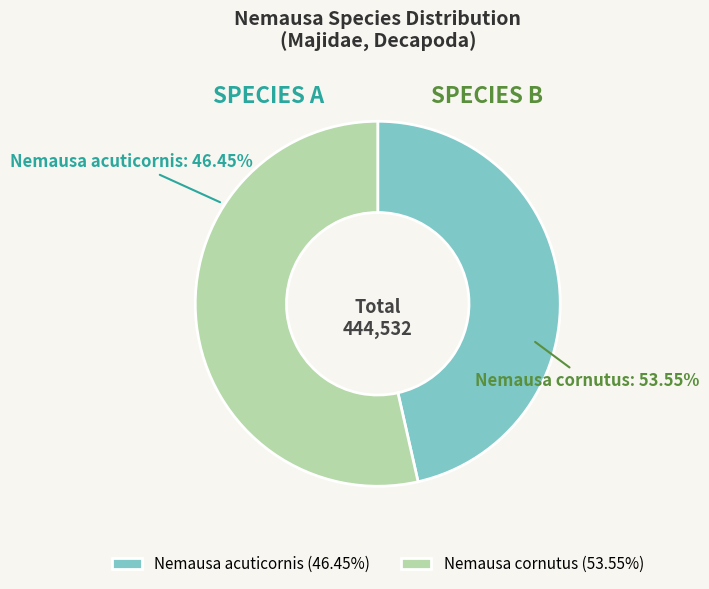

How many segments does this pie chart have?

2